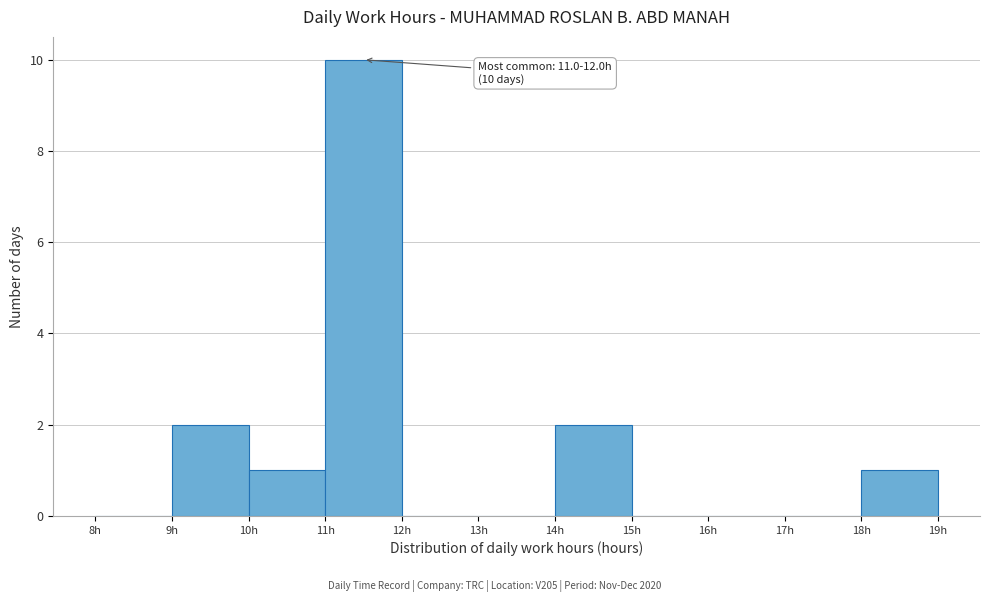

Which range on the x-axis has the tallest bar?

11 to 12